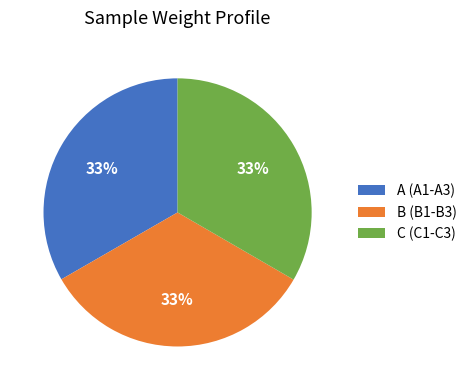

Approximately how many times larger is the value at C (C1-C3) compared to A (A1-A3)?

1.0